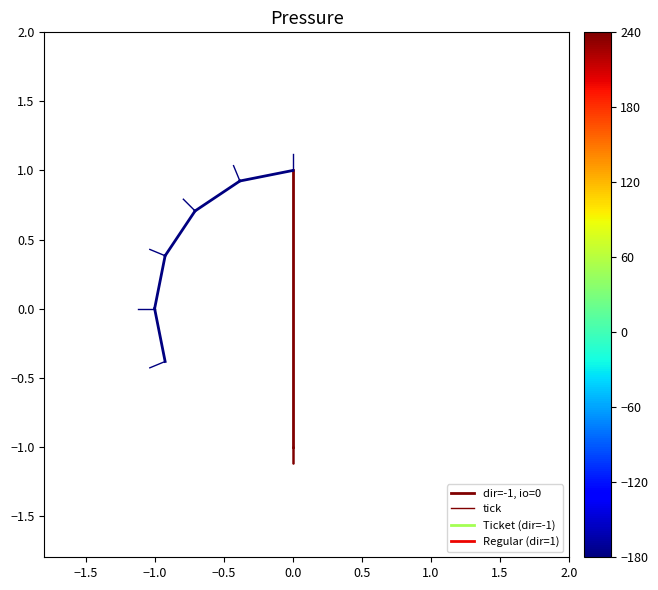

List the series in order of their peak value, lowest first.

dir=-1, io=0, tick